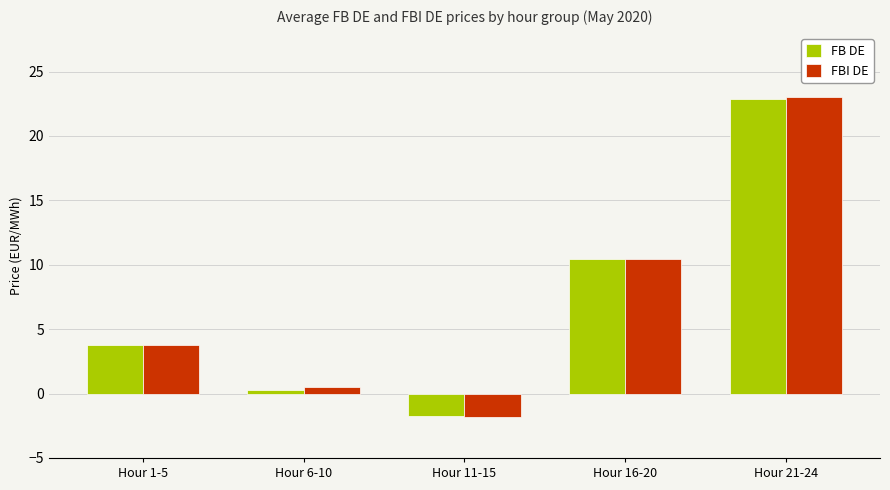

What is the highest value of the FBI DE series?

23.1